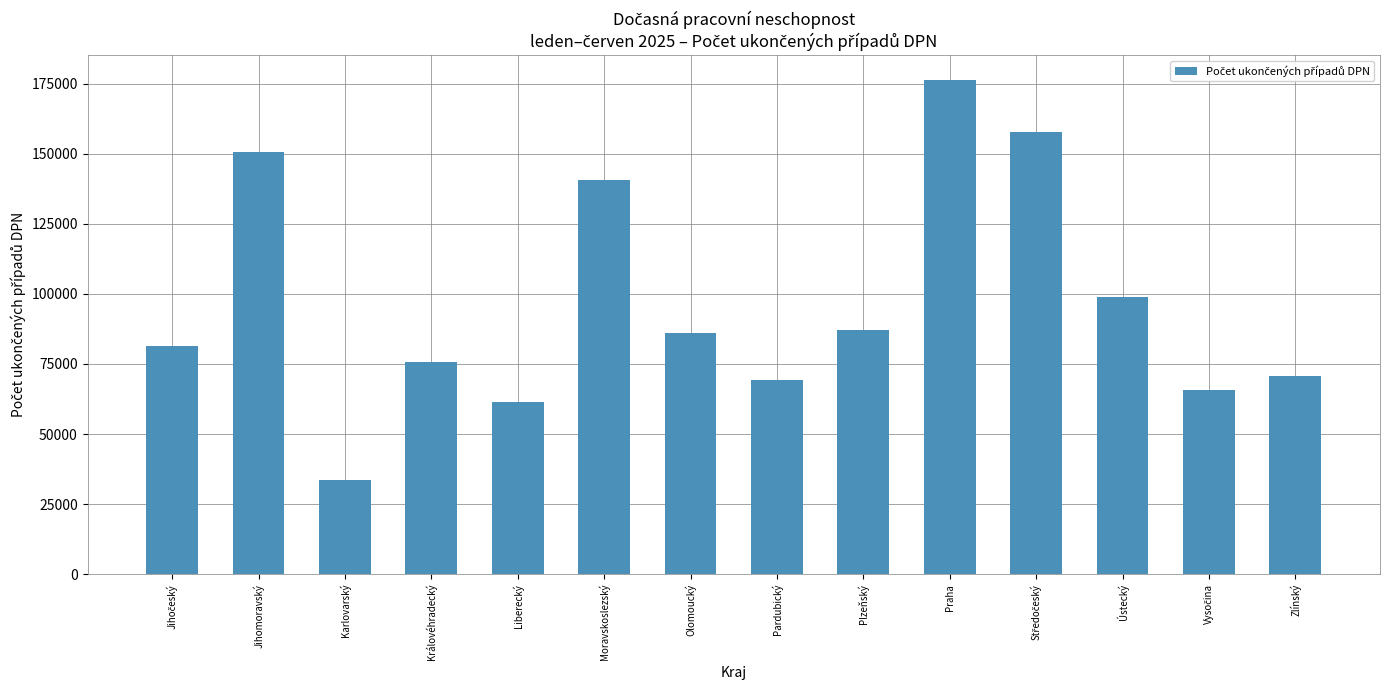

Reading left to right, extract all data points from this chart.

81348	150638	33487	75634	61505	140689	86036	69171	87284	176472	157907	98995	65585	70856